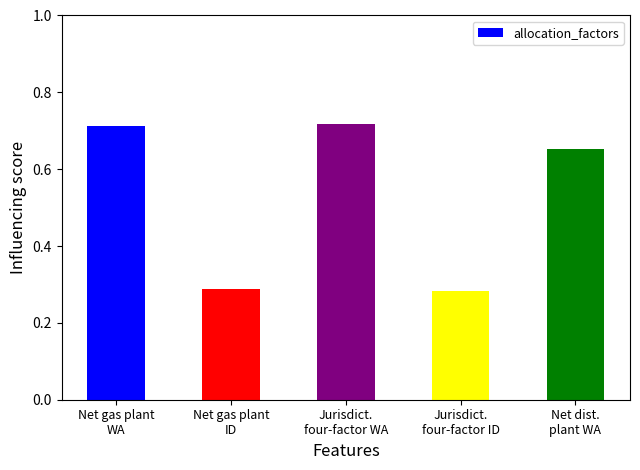

What is the difference between the second highest and second lowest values?

0.4